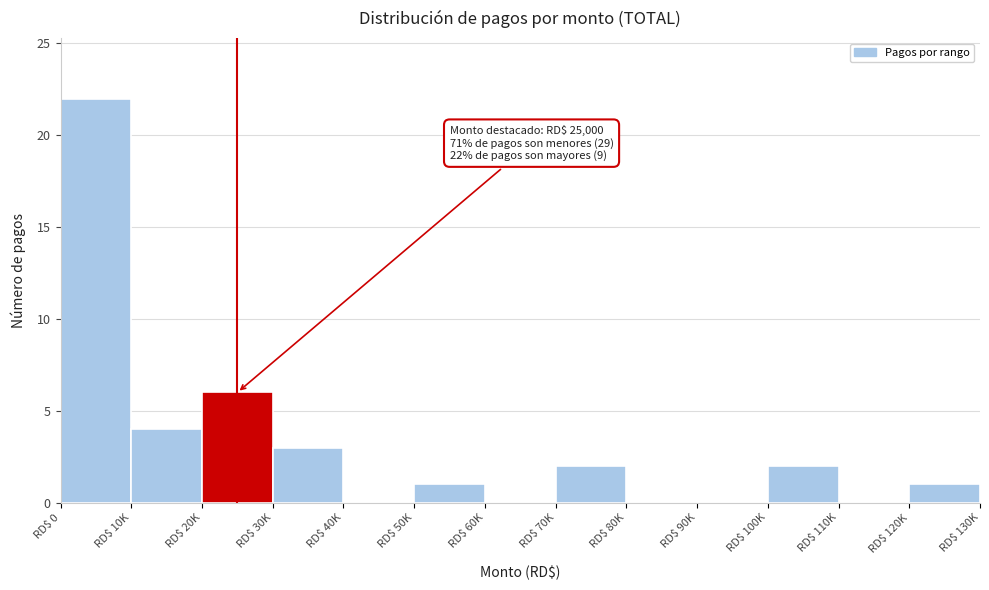

Read the value at RD$ 20K, to the nearest 10.

10